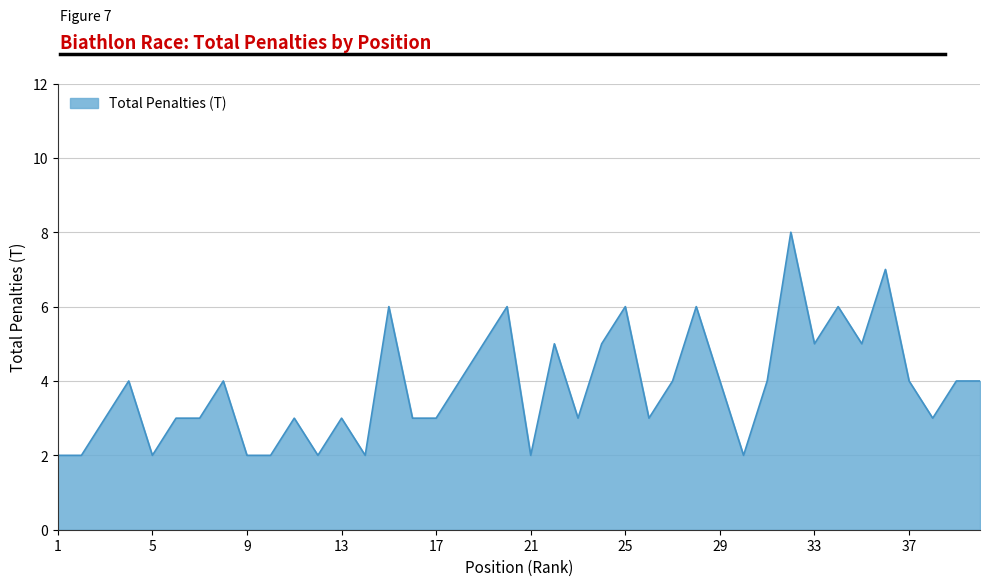

What is the greatest value displayed?

8